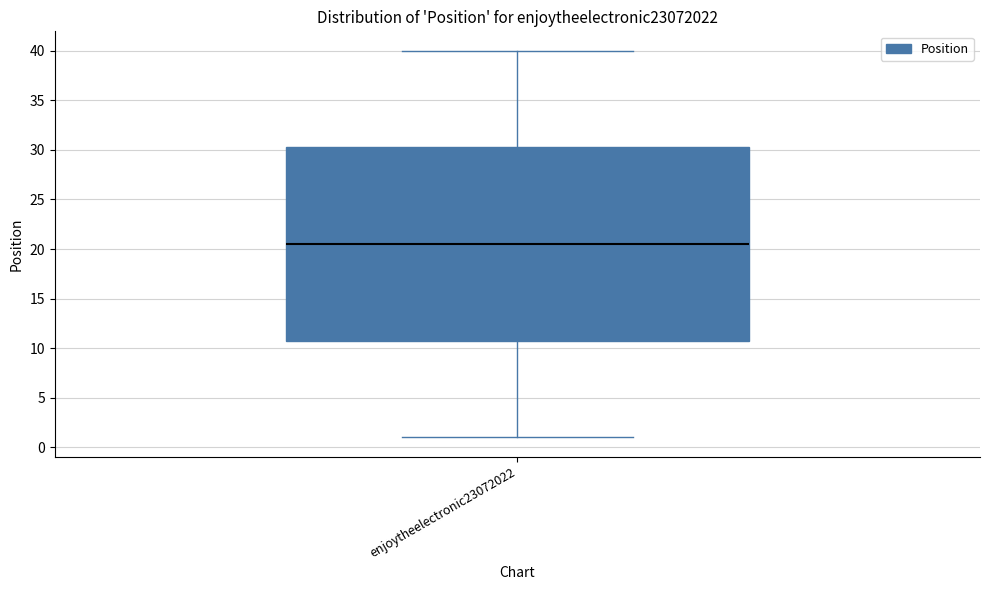

Where is the upper edge of the box for enjoytheelectronic23072022 on the y-axis? The values are not printed on the chart, so give them approximately, as read against the axis.

30.5